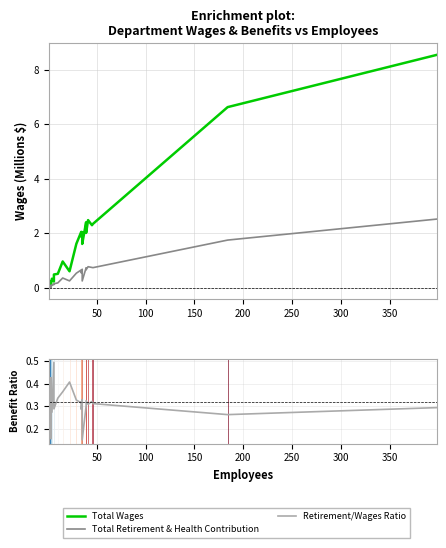

Is the value of Total Wages at 22 greater than the value of Retirement/Wages Ratio at 24?

Yes